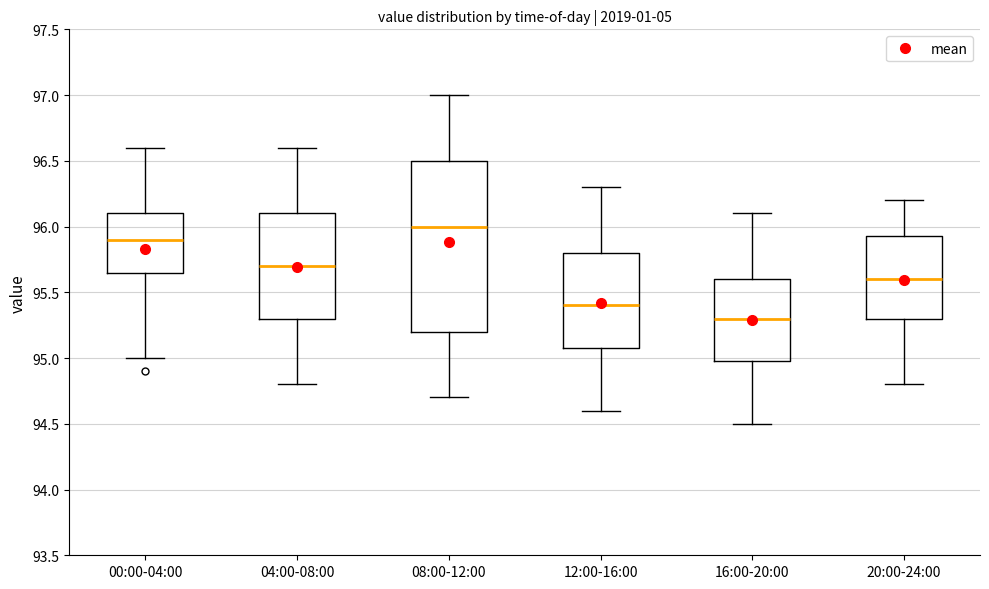

Reading left to right, transcribe this box plot: for each box, give where its median line is, the range the box spans, and where its two whiskers end, as read against the y-axis. The values are not printed on the chart, so give them approximately, as read against the axis.

00:00-04:00: median 95.90, box 95.65 to 96.10, whiskers 95.00 to 96.60
04:00-08:00: median 95.70, box 95.30 to 96.10, whiskers 94.80 to 96.60
08:00-12:00: median 96.00, box 95.20 to 96.50, whiskers 94.70 to 97.00
12:00-16:00: median 95.40, box 95.10 to 95.80, whiskers 94.60 to 96.30
16:00-20:00: median 95.30, box 95.00 to 95.60, whiskers 94.50 to 96.10
20:00-24:00: median 95.60, box 95.30 to 95.95, whiskers 94.80 to 96.20